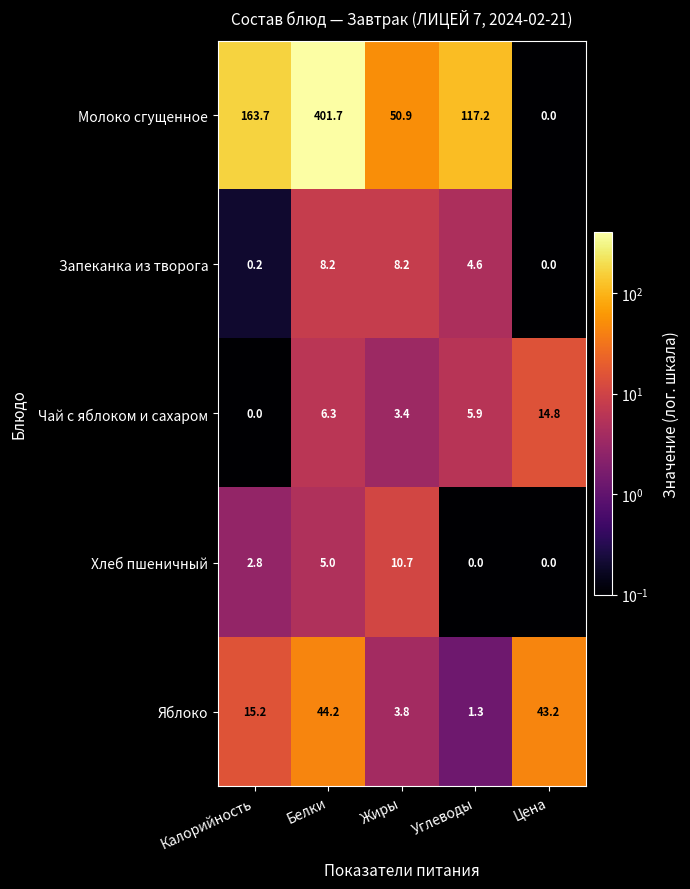

How many values in the Чай с яблоком и сахаром series exceed 5?

3